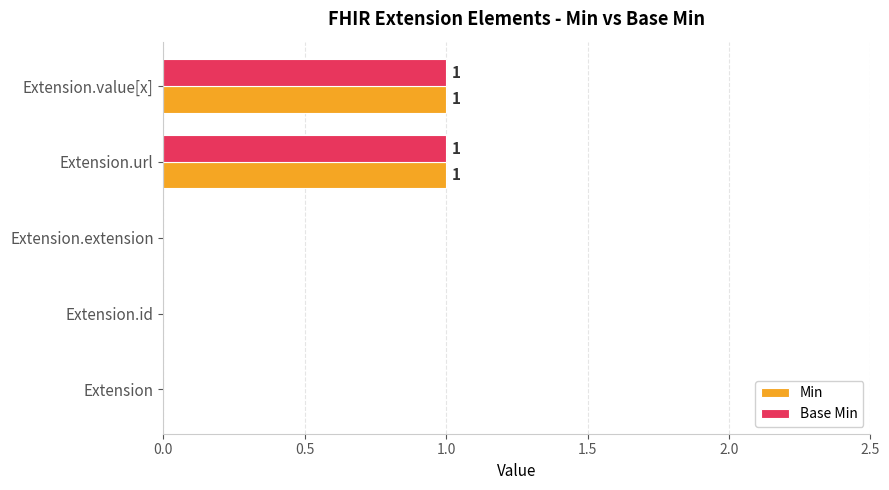

Is the value of Min at Extension.extension greater than the value of Base Min at Extension.url?

No